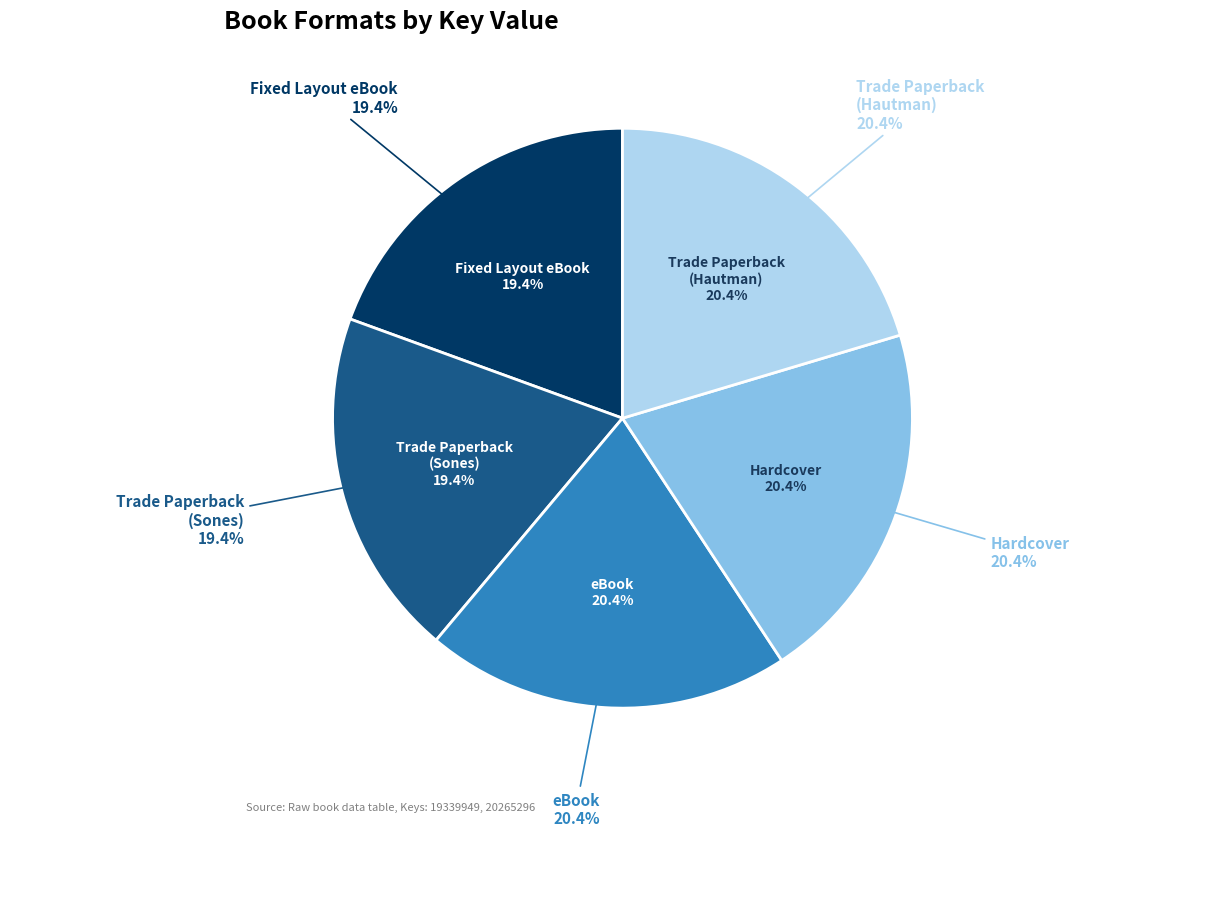

Rank the categories by value from highest to lowest.

eBook, Hardcover, Trade Paperback
(Hautman), Fixed Layout eBook, Trade Paperback
(Sones)